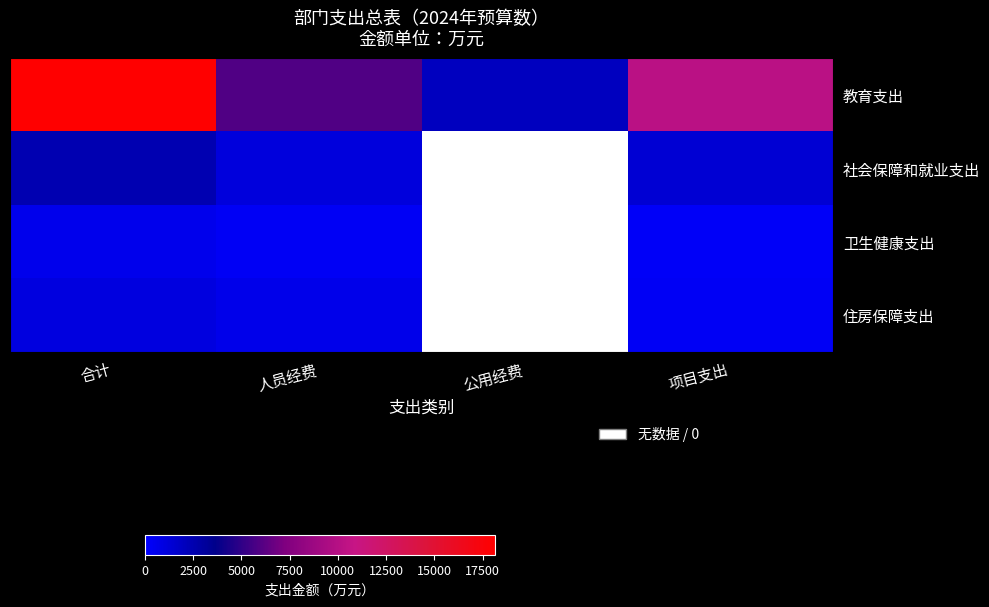

List the series in order of their peak value, lowest first.

卫生健康支出, 住房保障支出, 社会保障和就业支出, 教育支出